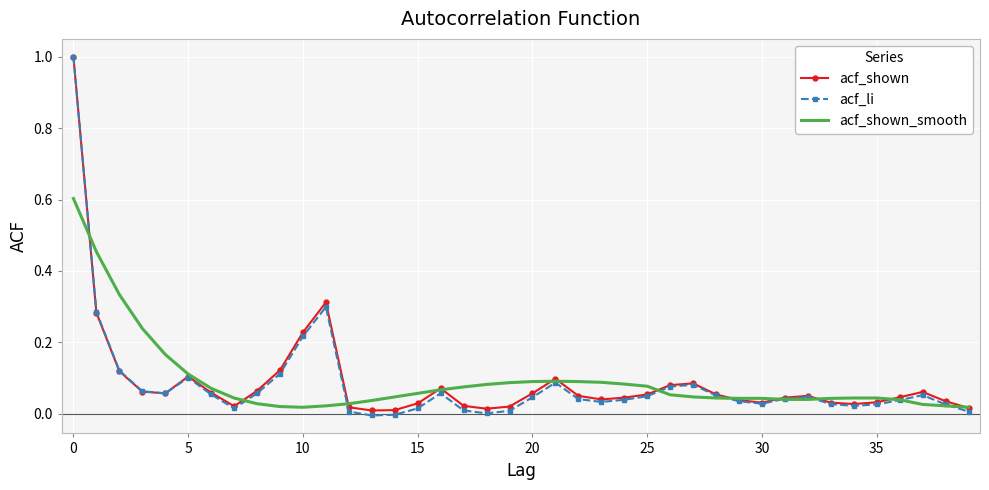

What is the maximum value shown in the chart?

1.0